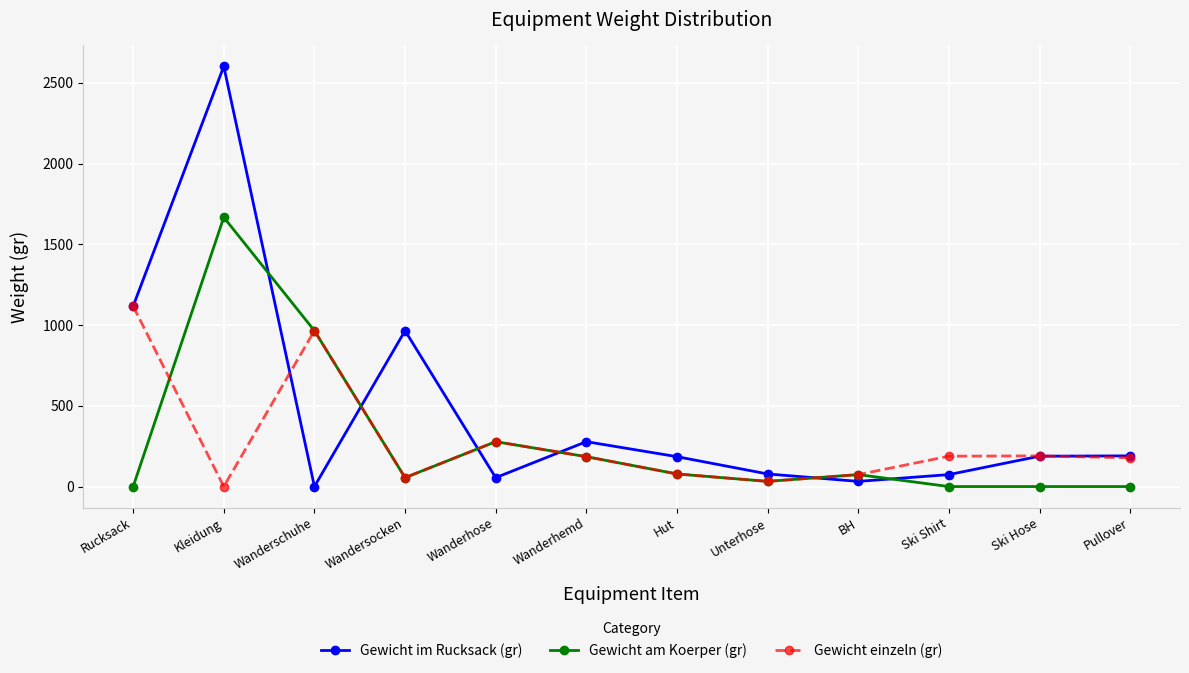

The Gewicht einzeln (gr) series shows 0 at Kleidung. True or false?

True